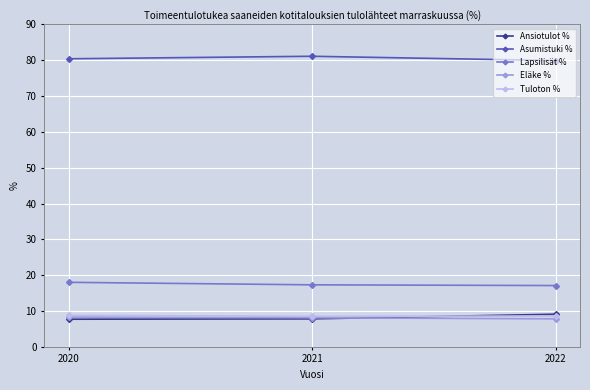

Count the number of categories in the chart.

3